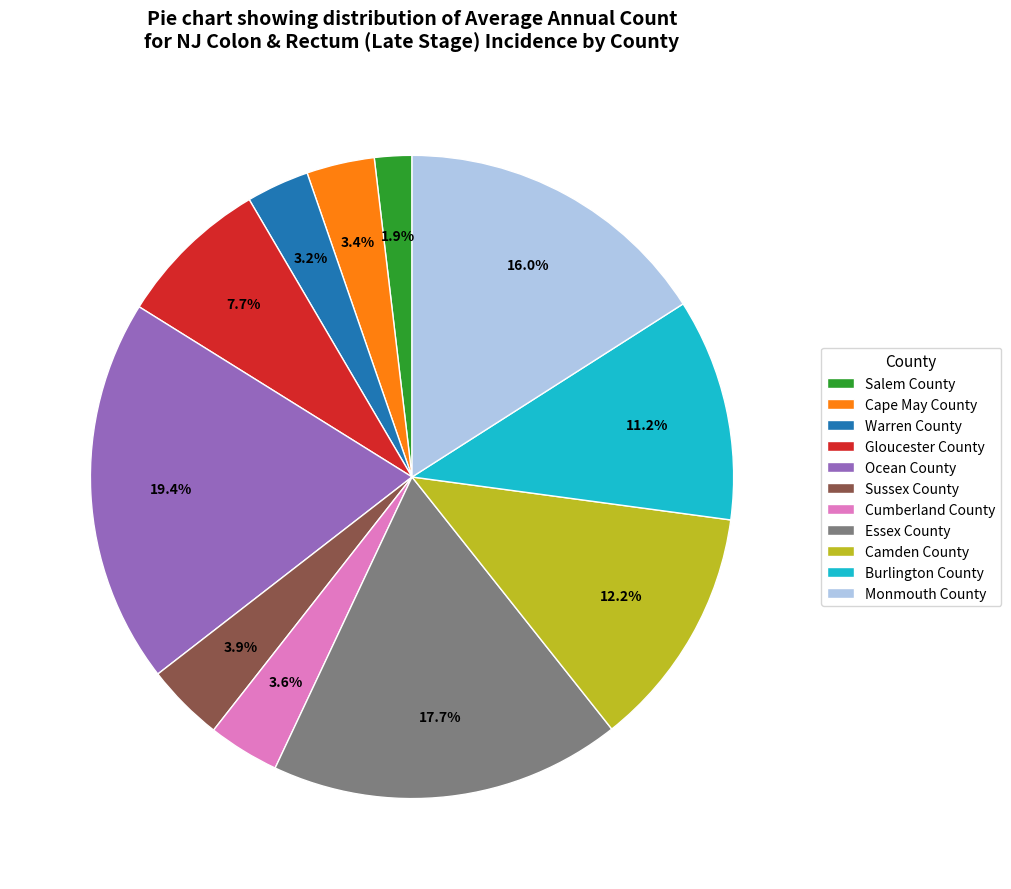

Does any single category account for the majority?

No